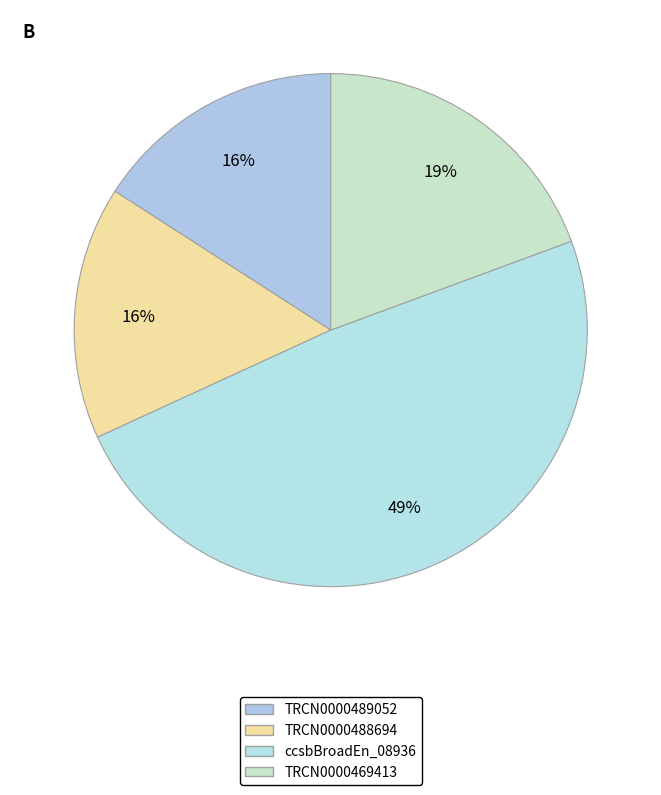

Is ccsbBroadEn_08936 the majority of the pie?

No